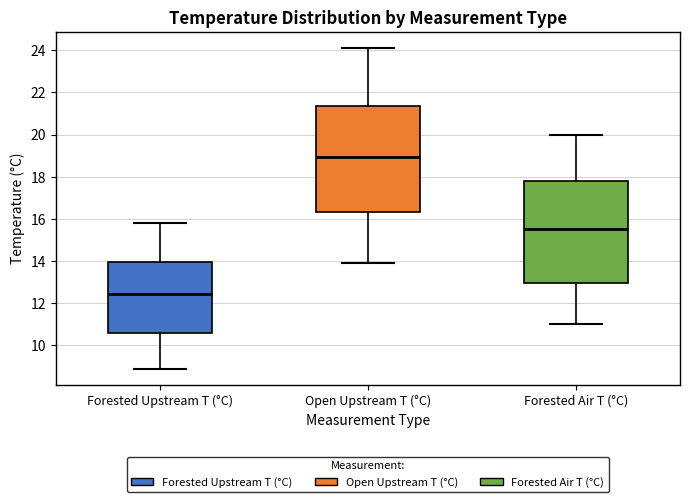

Which box has the lowest median line?

Forested Upstream T (°C)